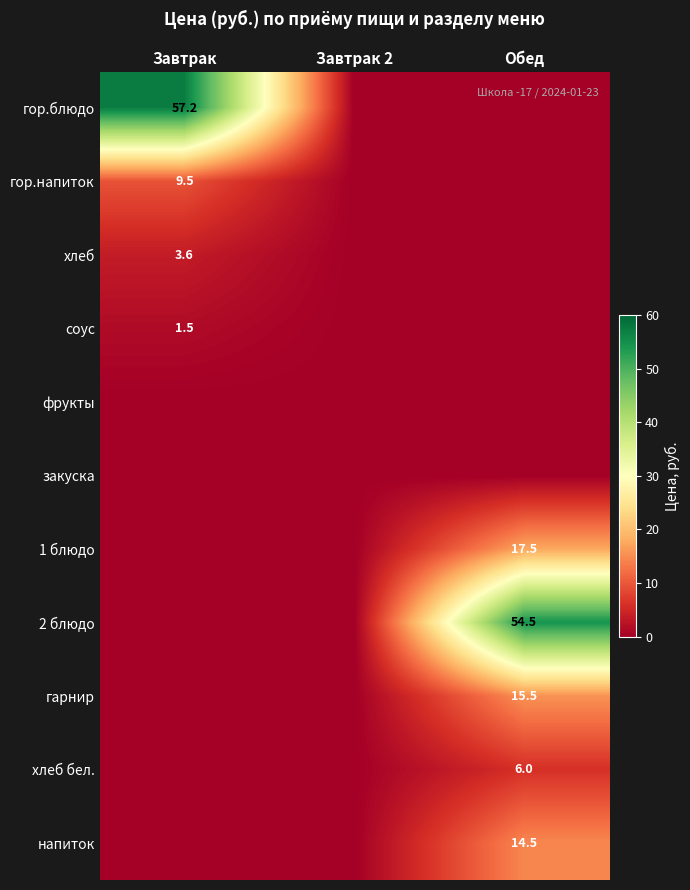

The 2 блюдо series shows 54.5 at Обед. True or false?

True